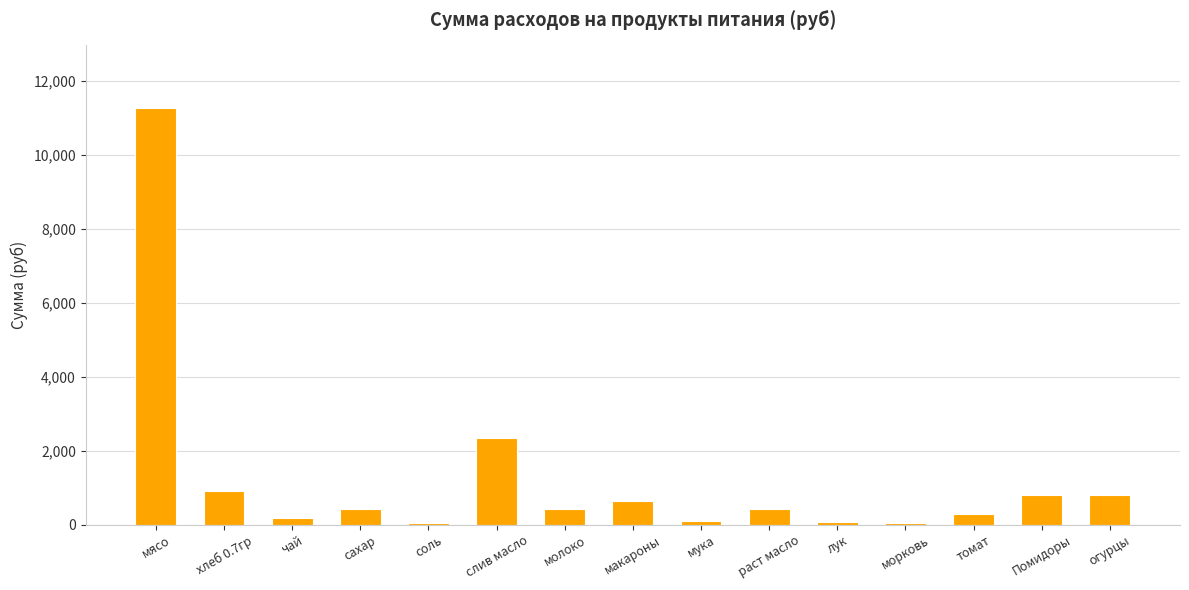

What is the sum of all values?

18740.3